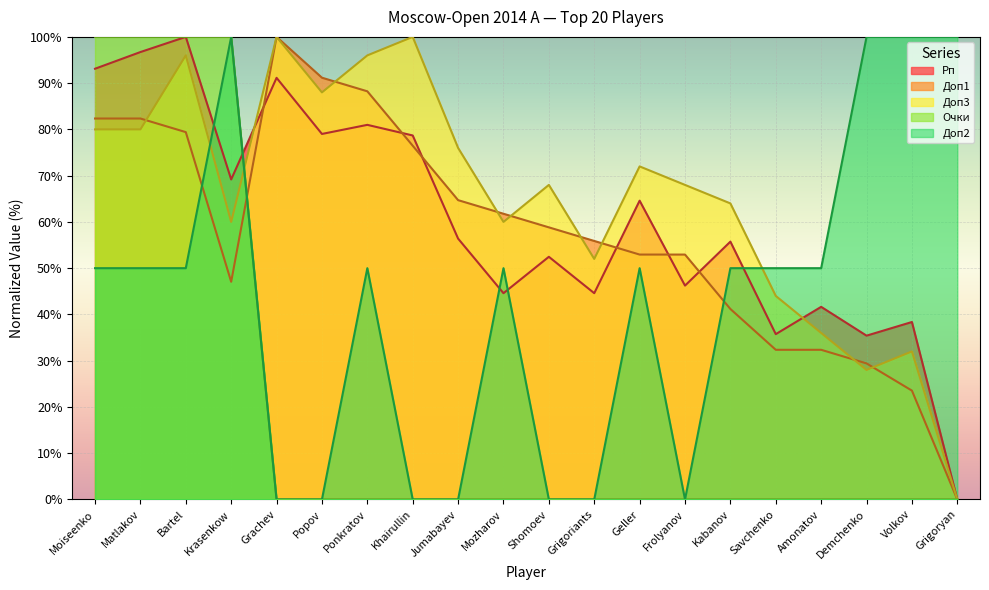

What is the sum of all Рп values?

1204.6